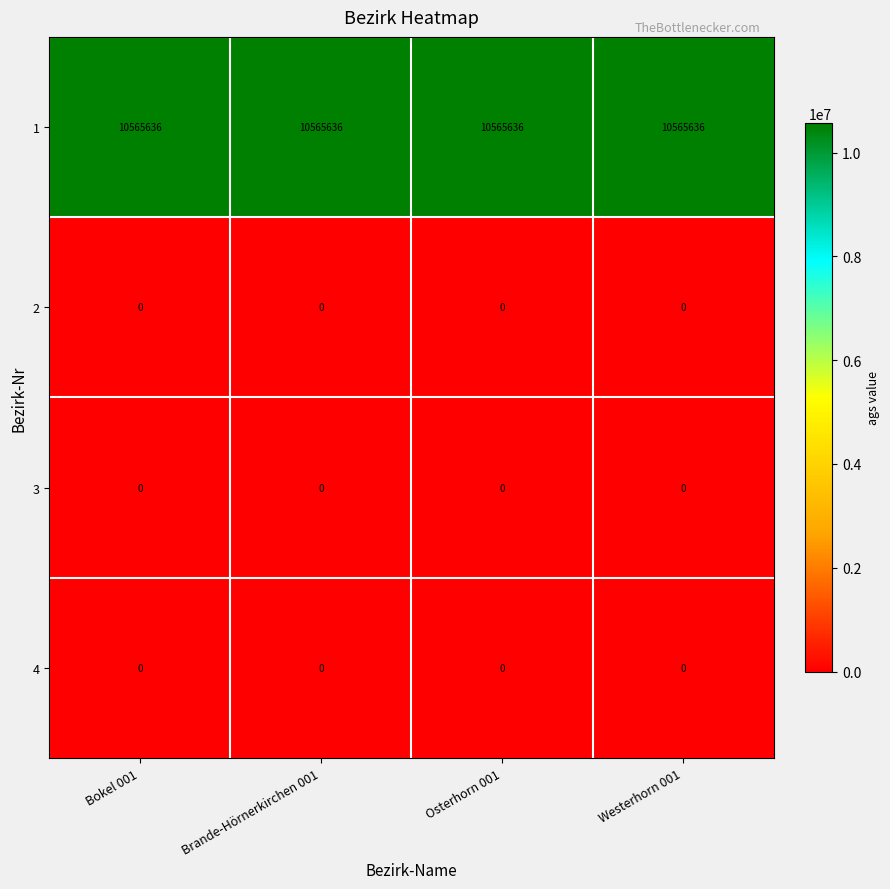

Count the number of categories in the chart.

4